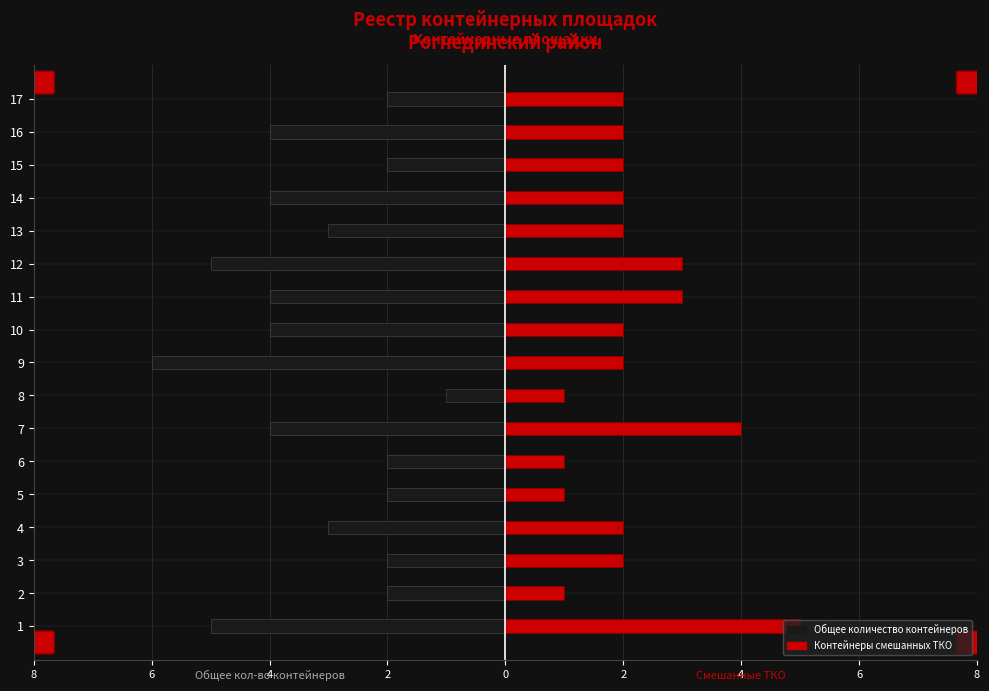

Is the value of Общее количество контейнеров at 7 greater than the value of Контейнеры смешанных ТКО at 5?

No